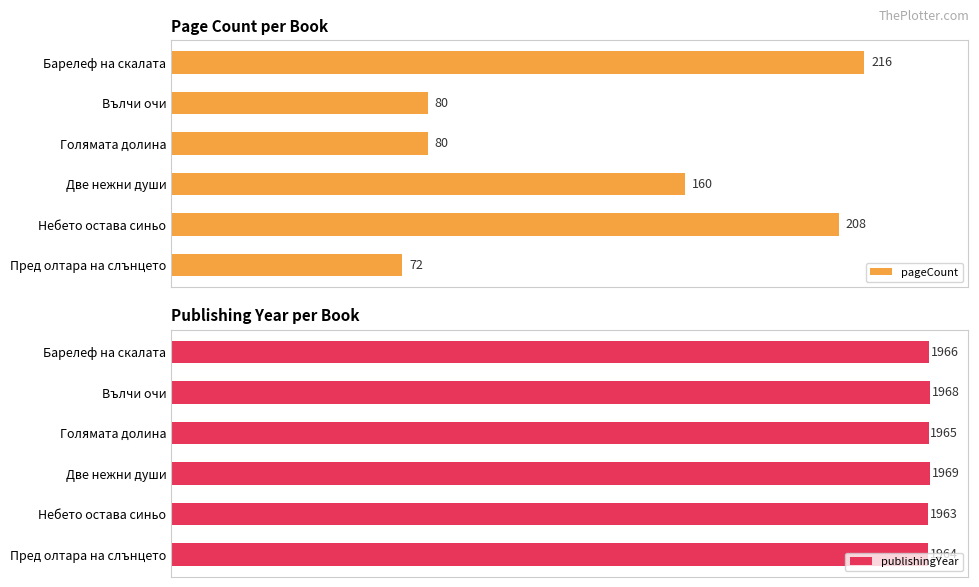

What is the difference between the maximum and minimum values in the pageCount series?

144